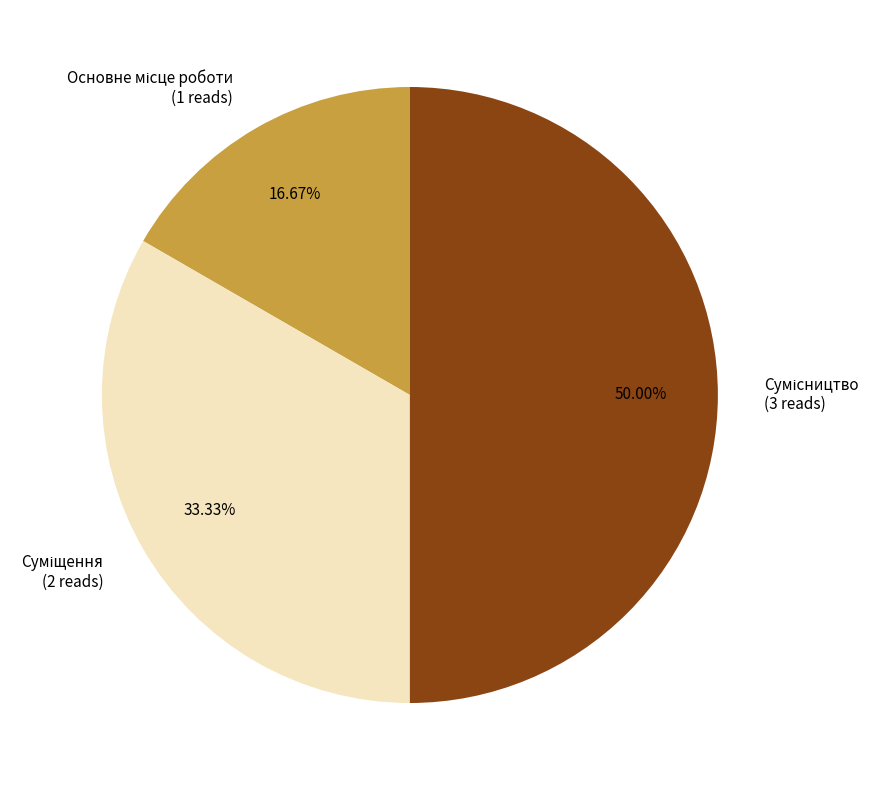

How many segments does this pie chart have?

3